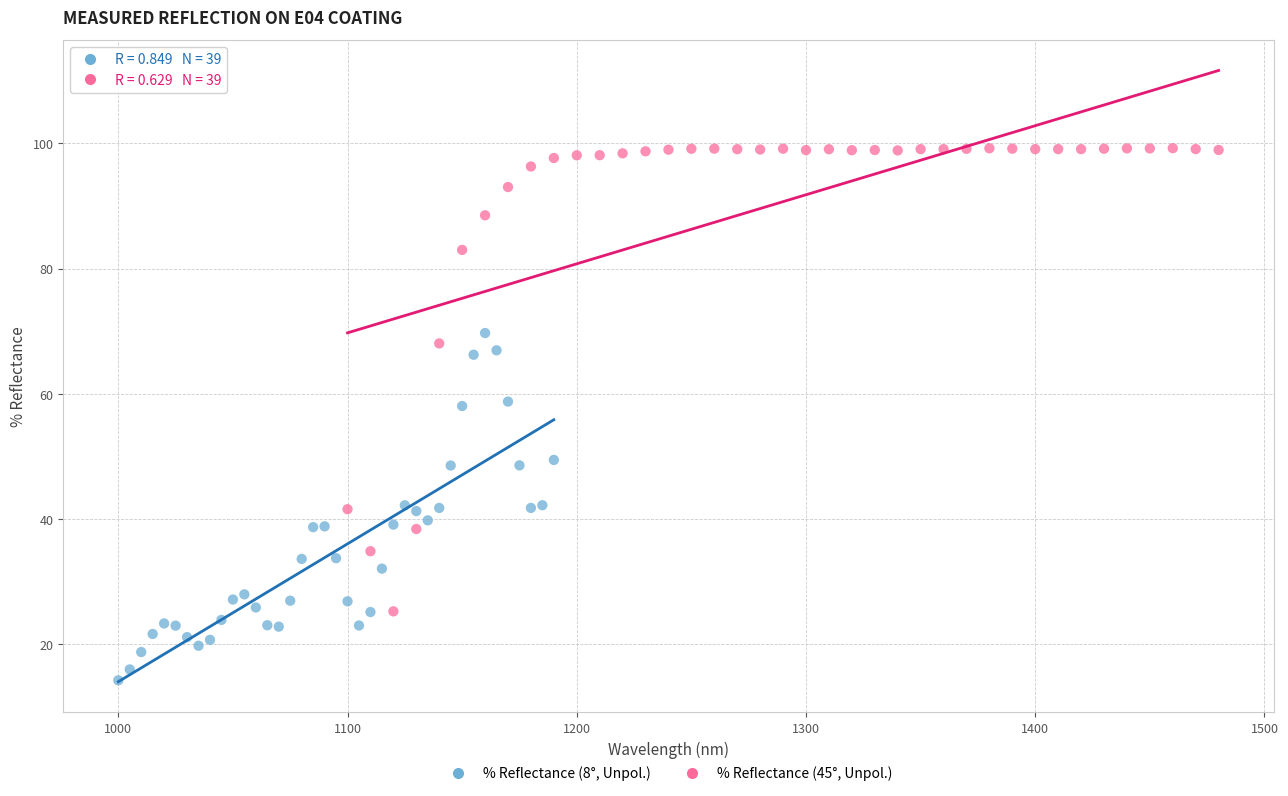

Which series contains the highest Y value?

% Reflectance (45°, Unpol.)